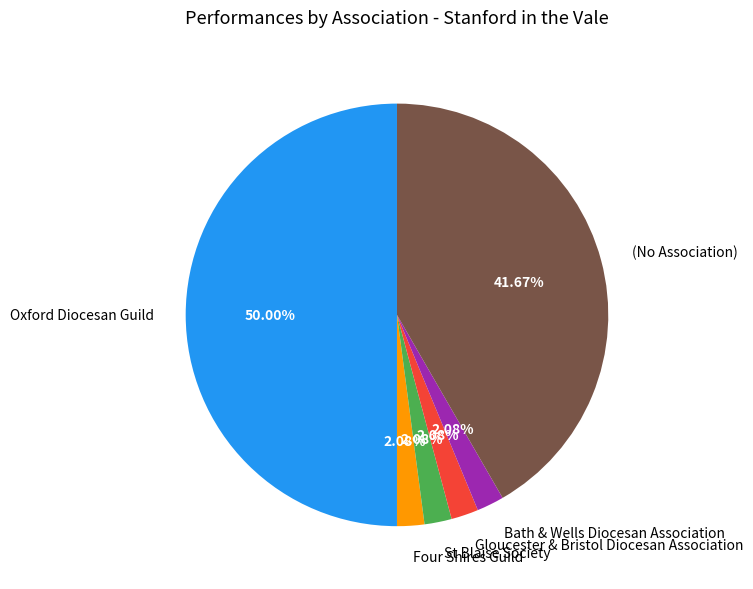

To the nearest percent, what is the difference between the Four Shires Guild and Oxford Diocesan Guild slice percentages?

48%